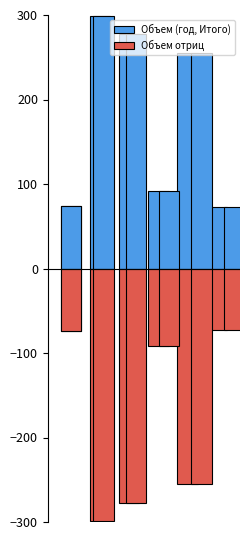

What is the spread (max minus min) of values at 4?

509.6